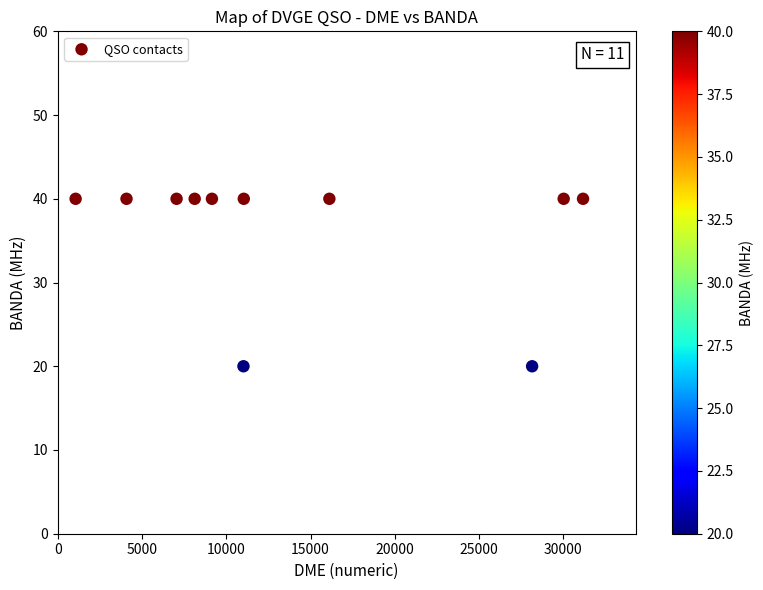

What is the range of Y values (max minus min)?

20